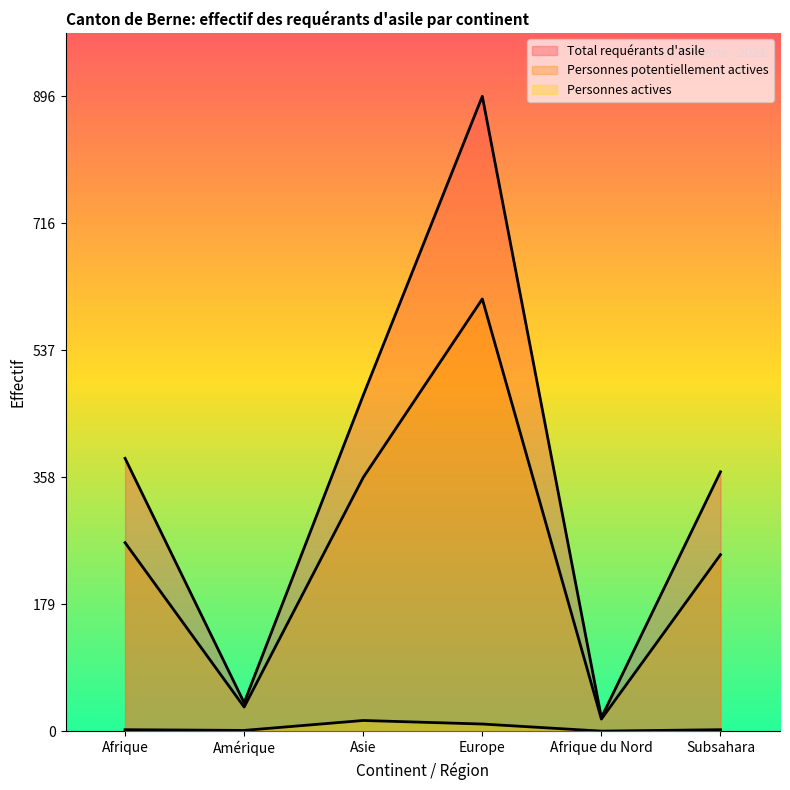

Which series changed the most between Afrique and Subsahara?

Total requérants d'asile